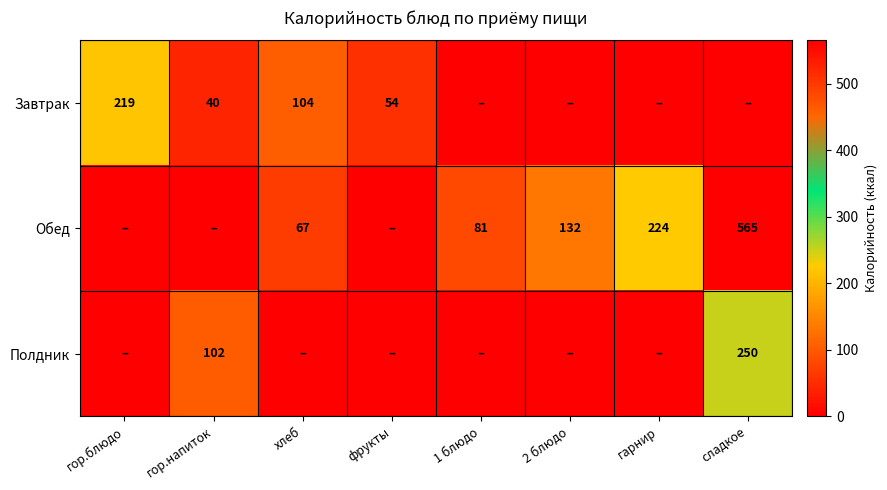

True or false: Завтрак has a value of 54 at фрукты.

True